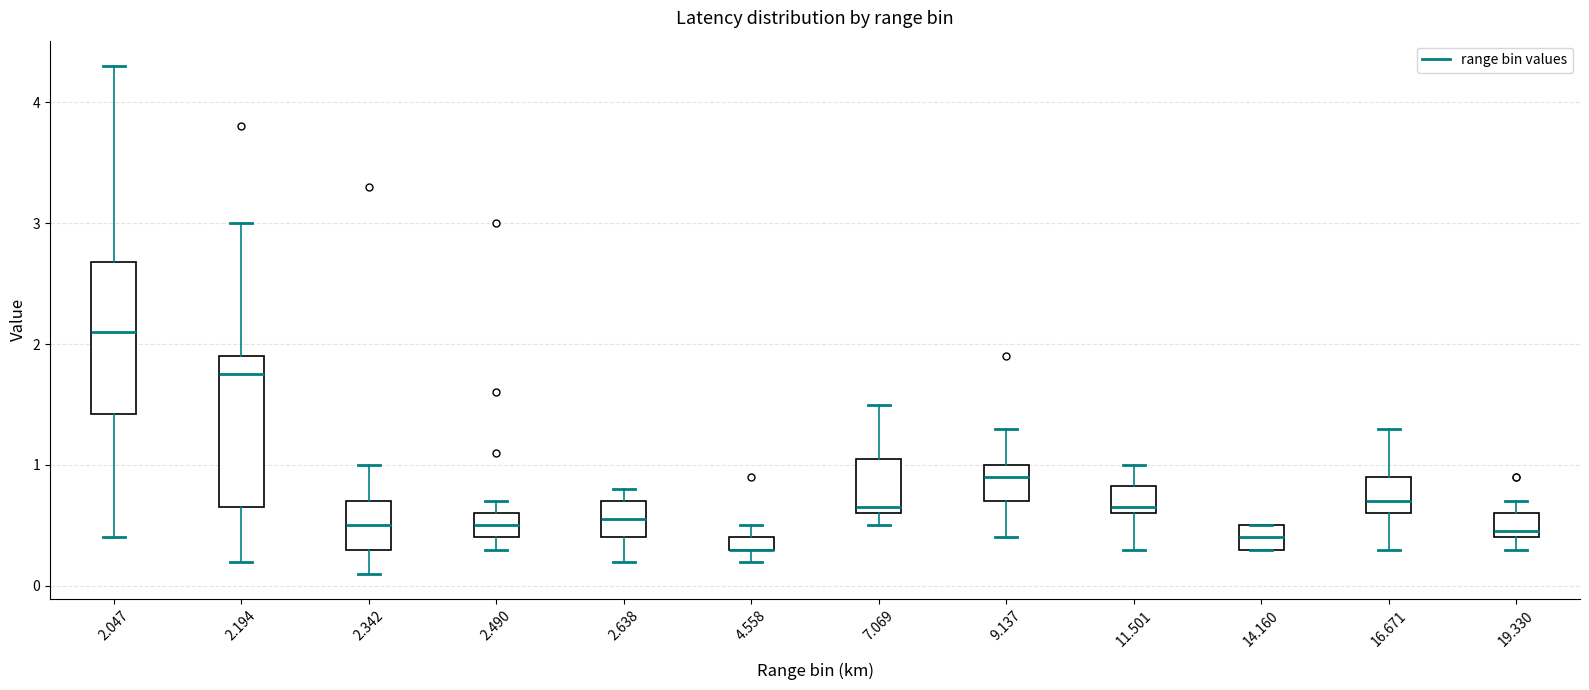

Where does the lower whisker of the box at x = 2.638 end on the y-axis? The values are not printed on the chart, so give them approximately, as read against the axis.

0.2